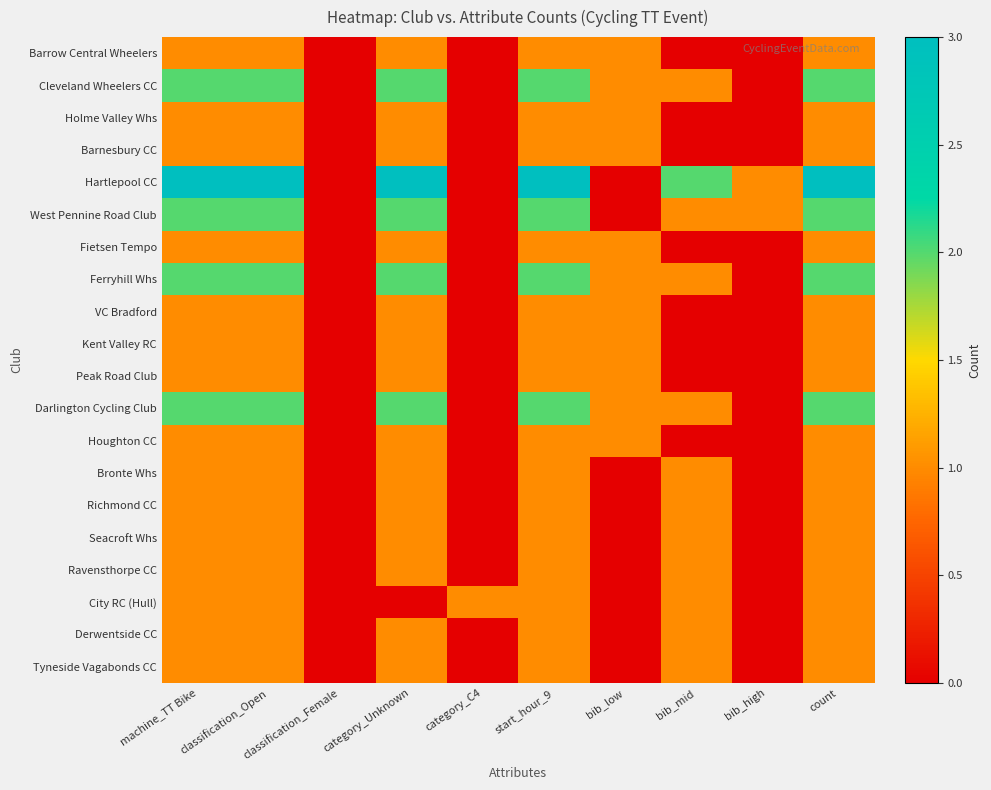

What is the difference between the highest and lowest values at bib_low?

1